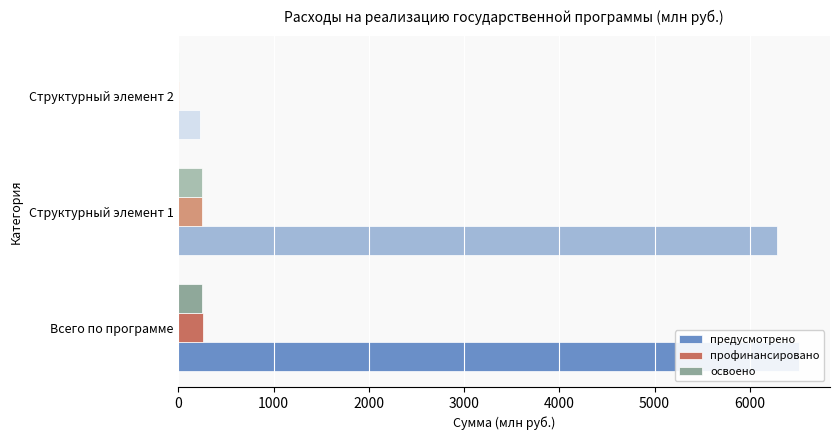

What is the maximum value shown in the chart?

6516.8